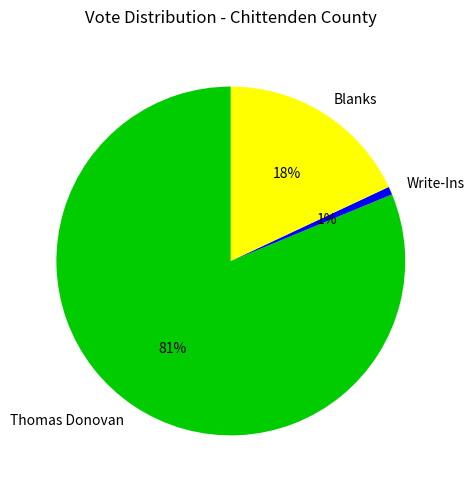

Does Thomas Donovan represent more than half of the total?

Yes